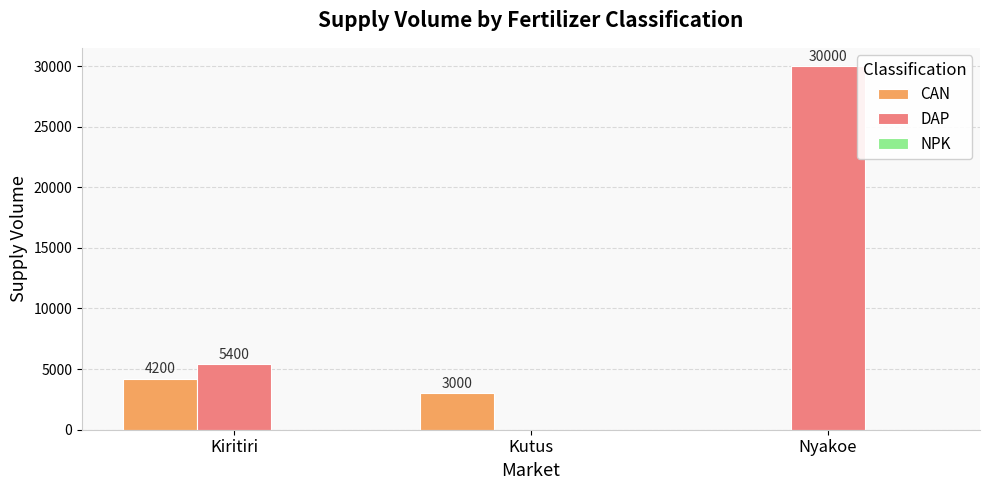

What is the sum of the CAN values at Nyakoe and Kutus?

3000